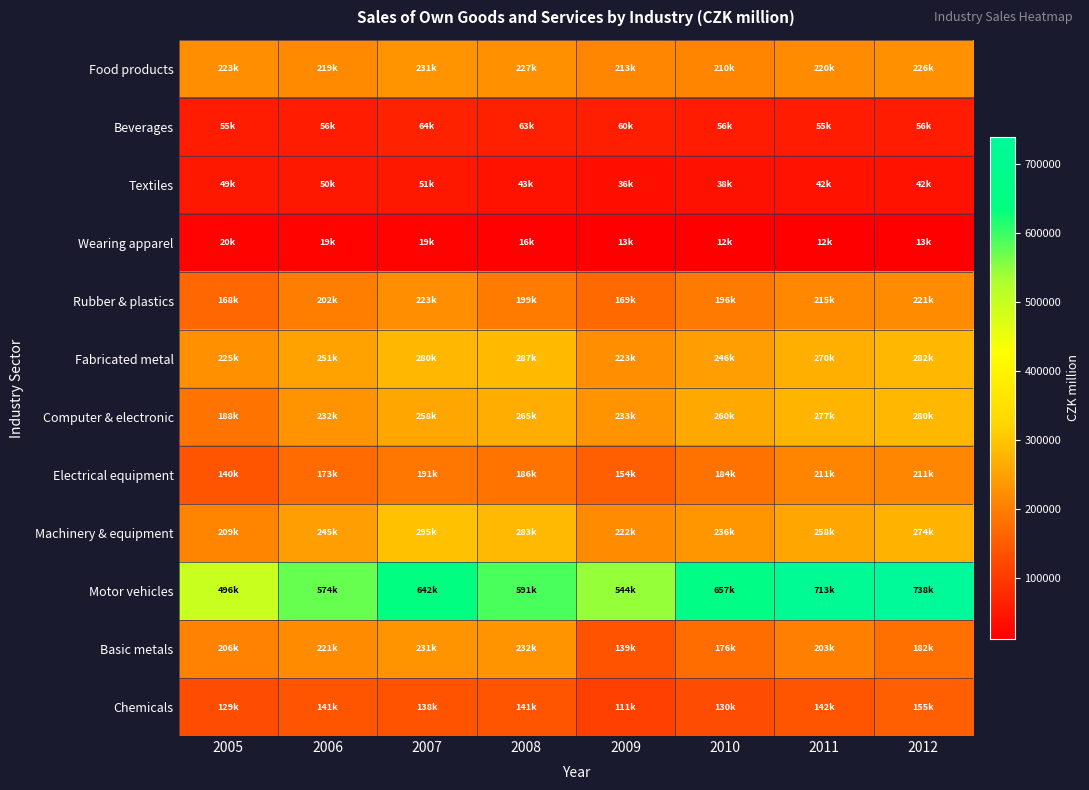

How many categories are shown in the chart?

8